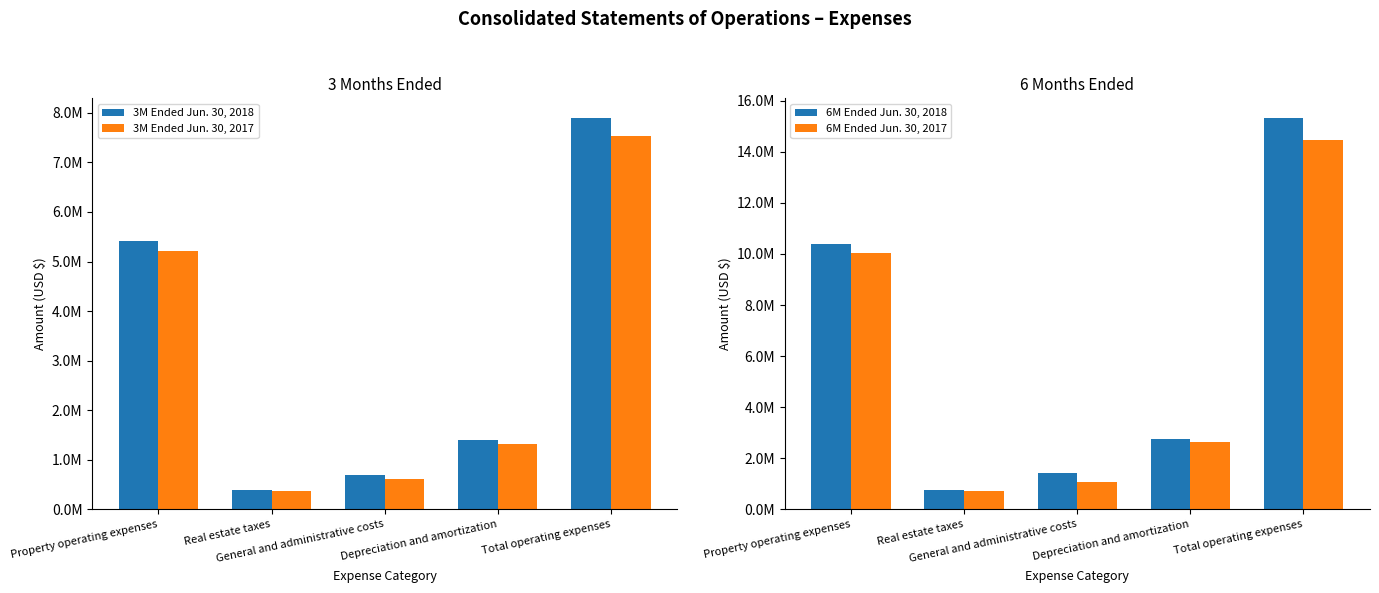

What position from the right is Total operating expenses?

1